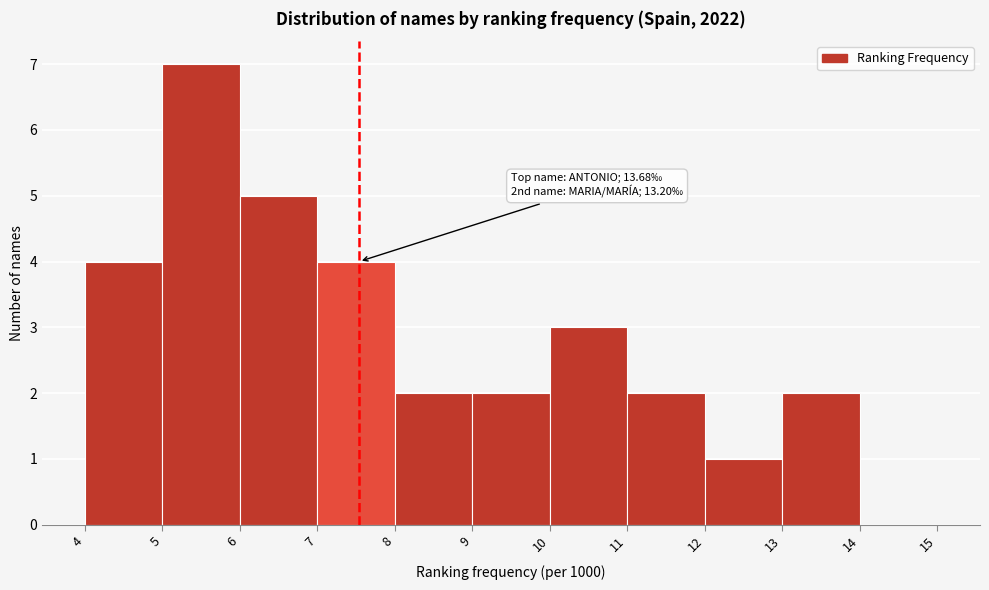

Over which range of the x-axis is the bar tallest?

5 to 6